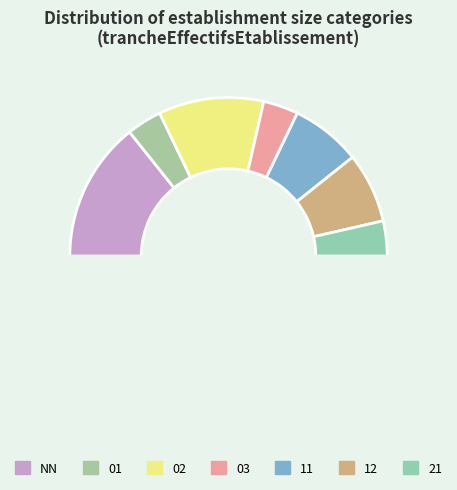

Rank the categories by value from lowest to highest.

01, 03, 21, 11, 12, 02, NN